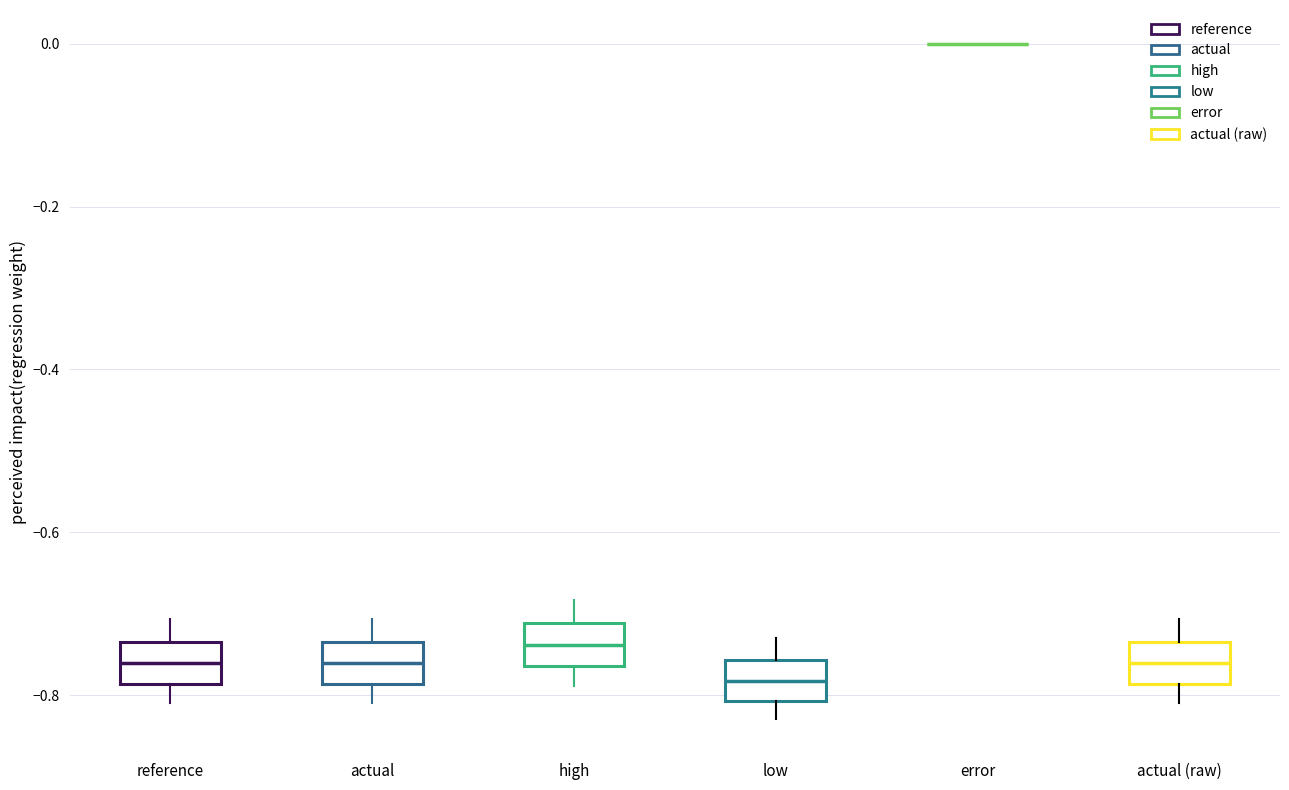

Reading left to right, read every box against the y-axis: the position of its median line, the range the box covers, and the ends of its whiskers. The values are not printed on the chart, so give them approximately, as read against the axis.

reference: median -0.76, box -0.78 to -0.74, whiskers -0.82 to -0.70
actual: median -0.76, box -0.78 to -0.74, whiskers -0.82 to -0.70
high: median -0.74, box -0.76 to -0.72, whiskers -0.78 to -0.68
low: median -0.78, box -0.80 to -0.76, whiskers -0.84 to -0.74
error: box collapsed to a line at 0.00, whiskers 0.00 to 0.00
actual (raw): median -0.76, box -0.78 to -0.74, whiskers -0.82 to -0.70